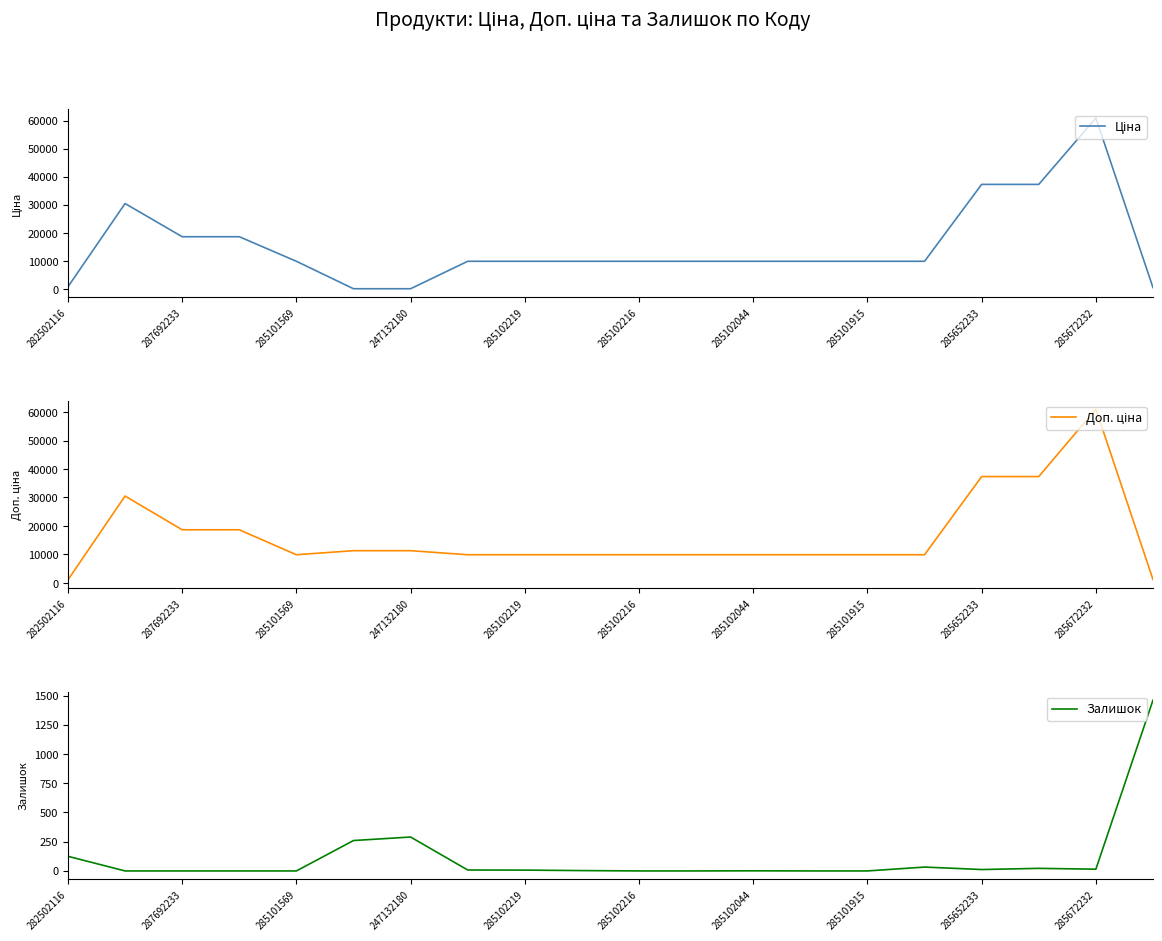

True or false: Доп. ціна and Ціна intersect in this chart.

False